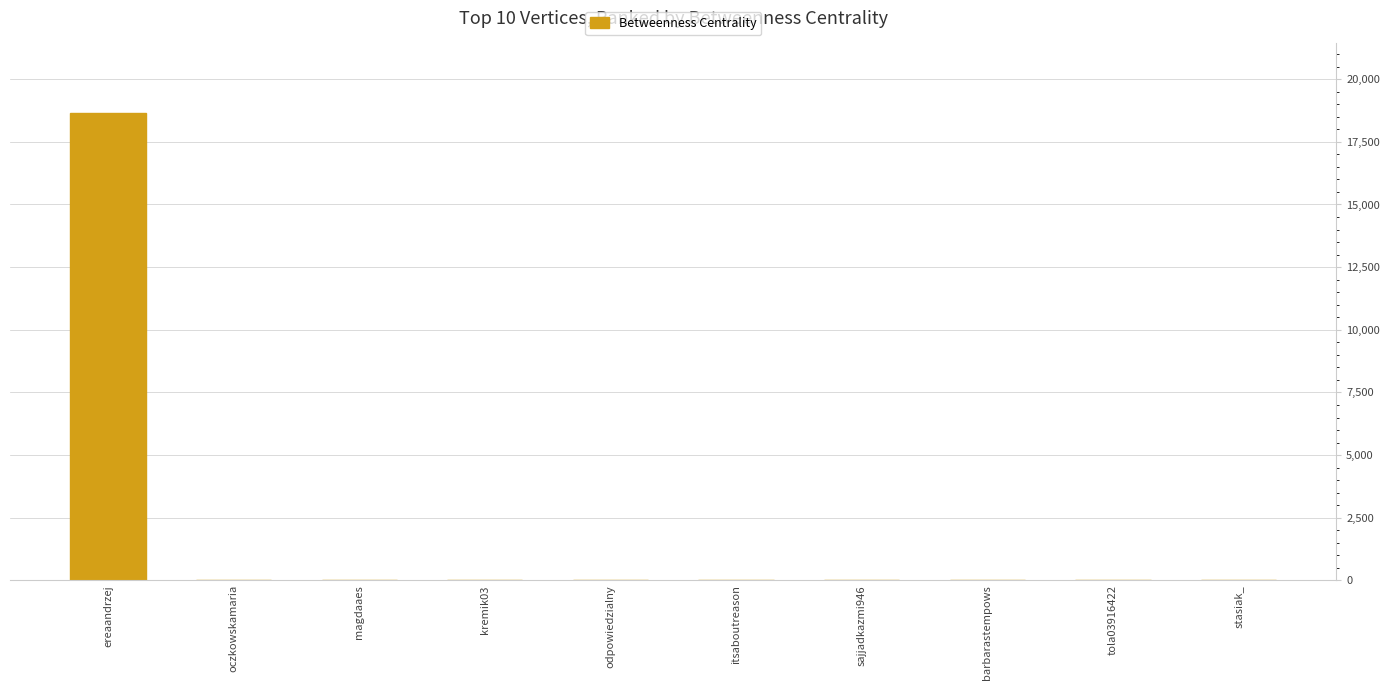

What is the sum of all values?

18632